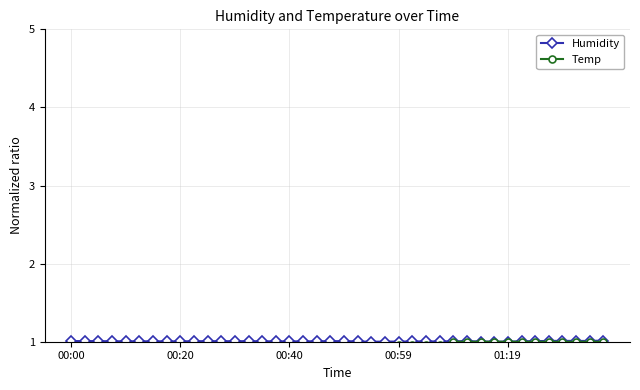

Rank the series by their maximum value, from highest to lowest.

Humidity, Temp